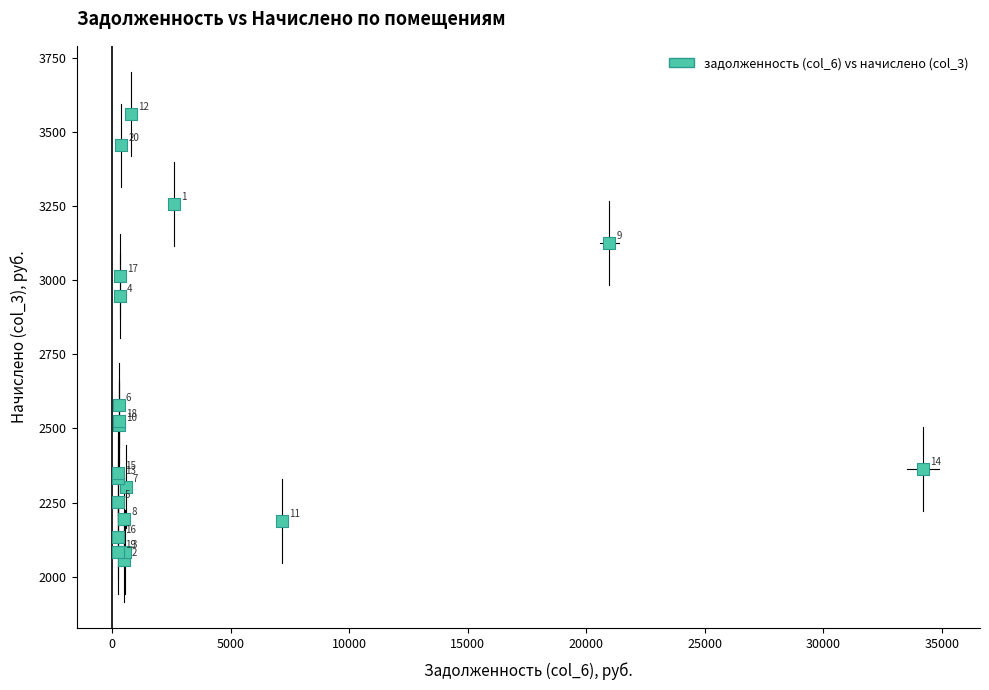

What Y value in the scatter plot is closest to 2807?

2945.5